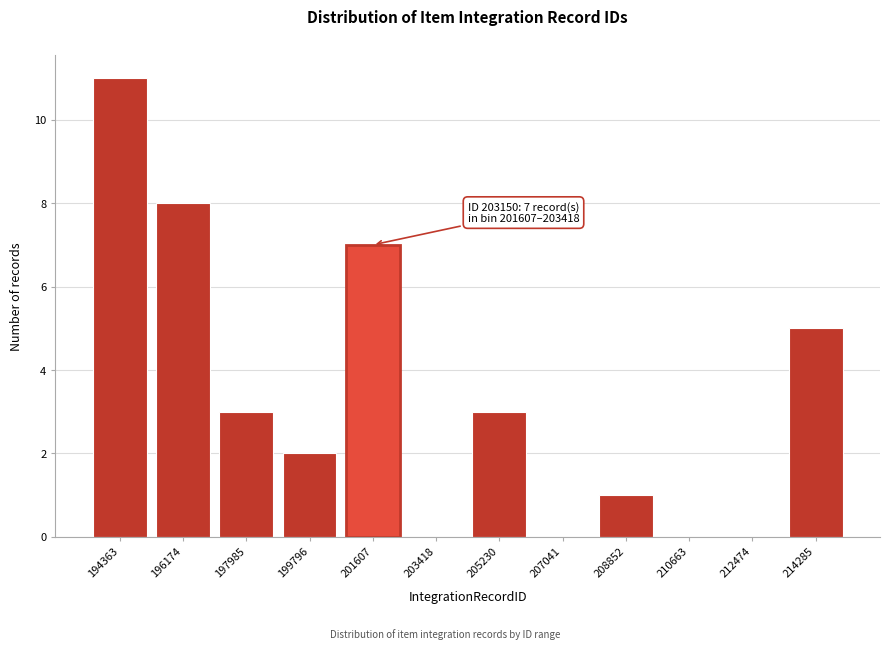

Reading right to left, transcribe all the data shown in this chart.

214285=5	212474=0	210663=0	208852=1	207041=0	205230=3	203418=0	201607=7	199796=2	197985=3	196174=8	194363=11